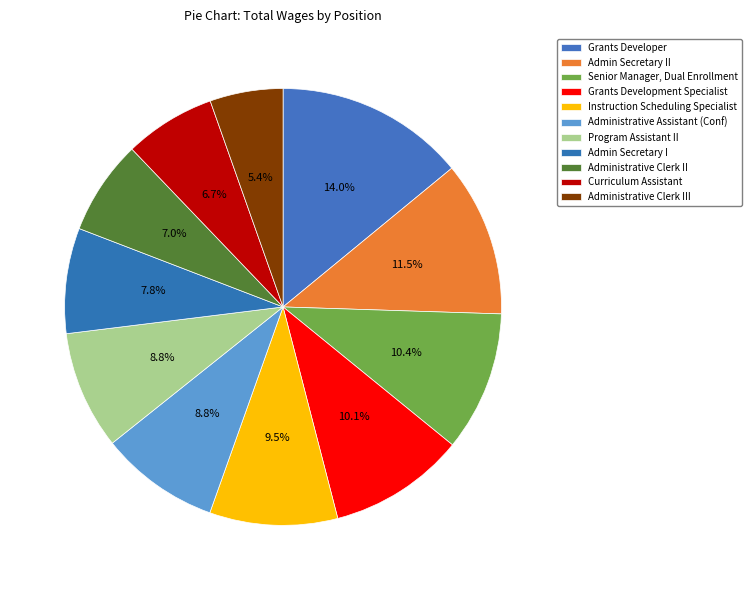

Rank the categories by value from lowest to highest.

Administrative Clerk III, Curriculum Assistant, Administrative Clerk II, Admin Secretary I, Program Assistant II, Administrative Assistant (Conf), Instruction Scheduling Specialist, Grants Development Specialist, Senior Manager, Dual Enrollment, Admin Secretary II, Grants Developer